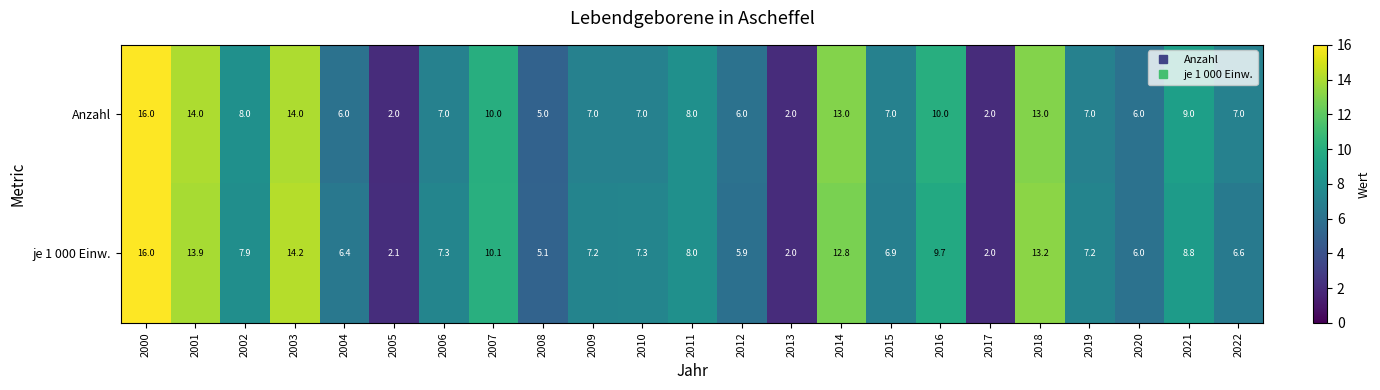

What is the total value across all series at 2001?

27.9